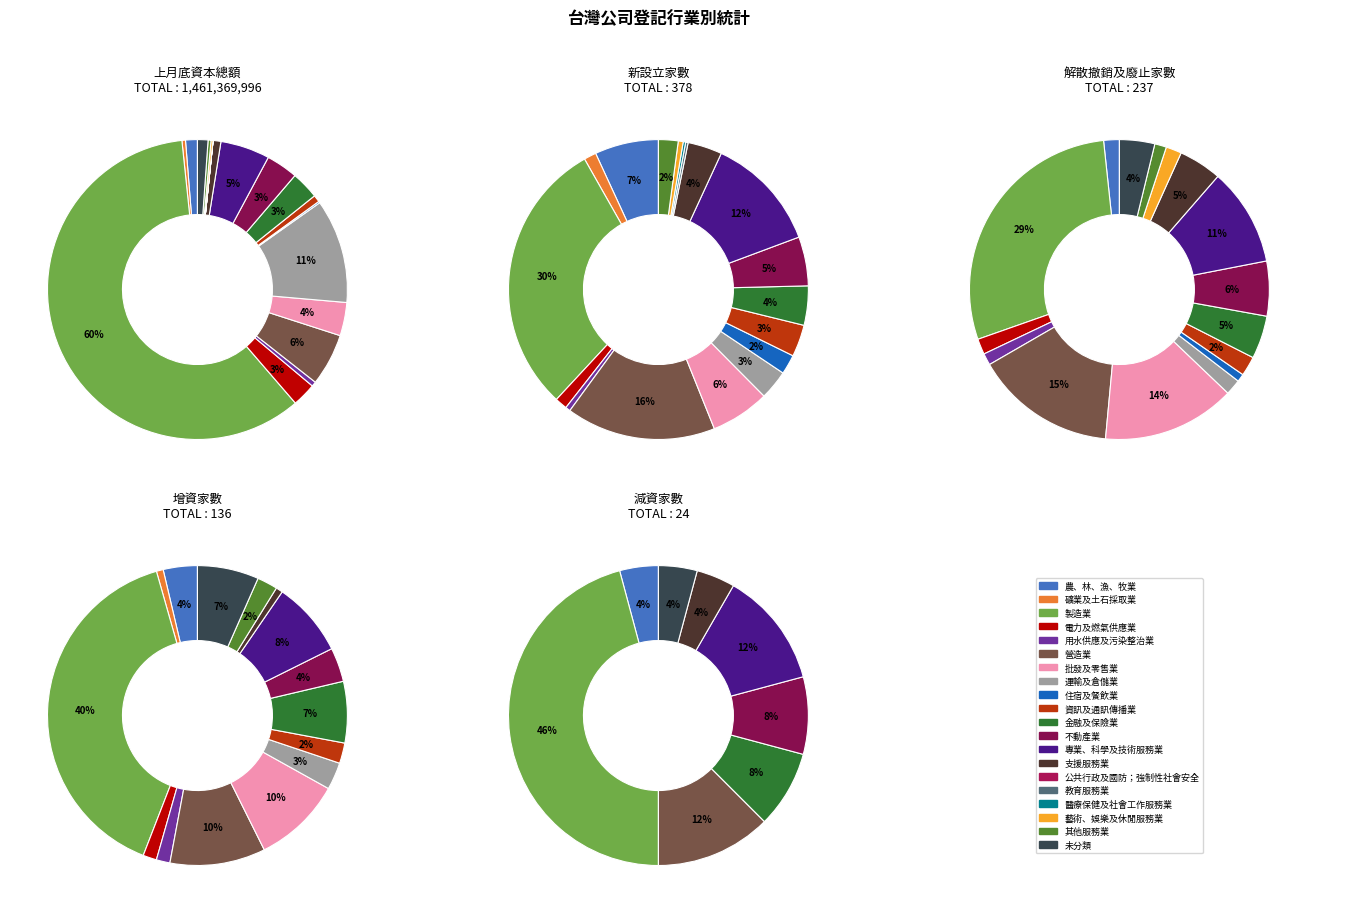

What percentage do 運輸及倉儲業 and 未分類 together represent?

12.3%